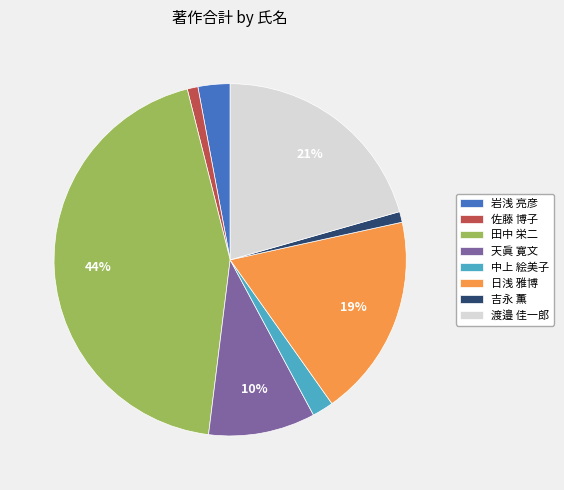

To the nearest percent, what is the average slice percentage?

12%